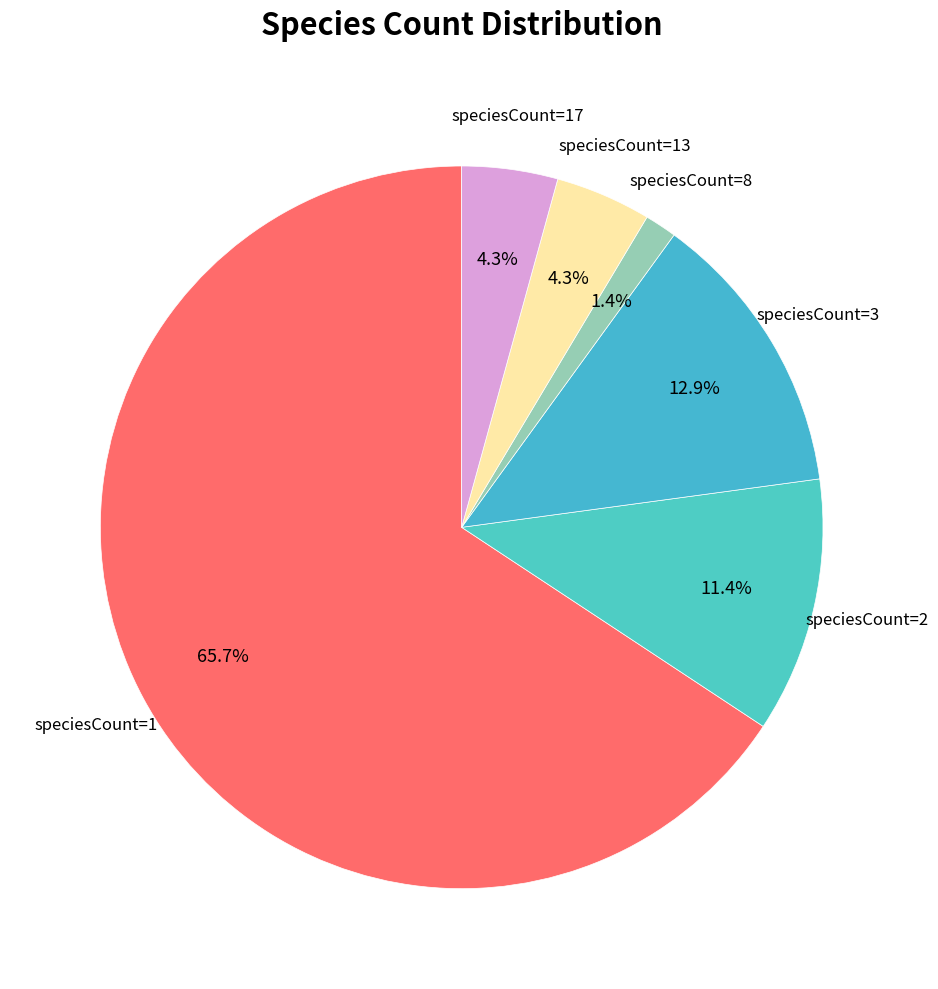

Which category has the biggest portion of the pie?

speciesCount=1